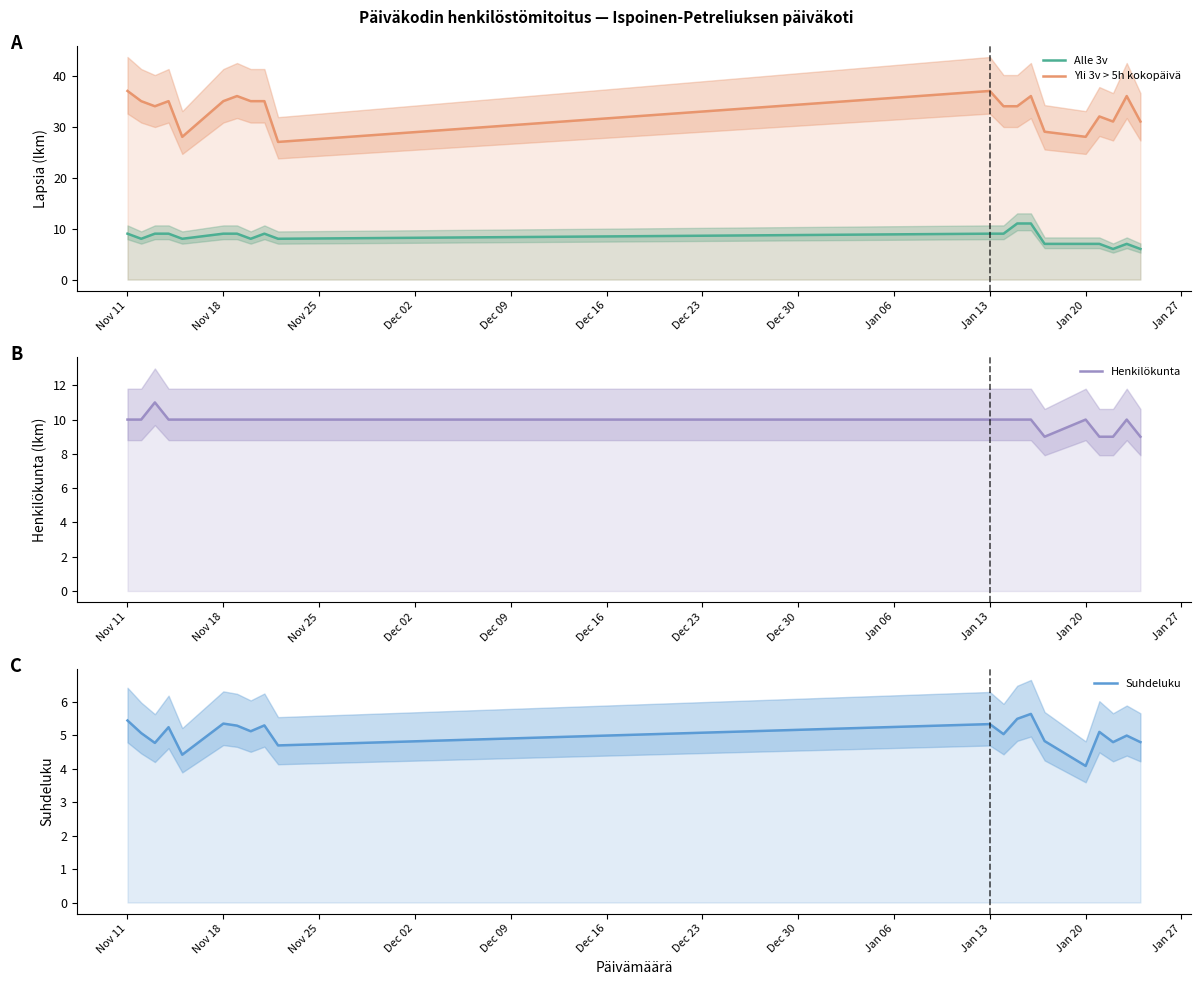

What position from the left is Nov 18?

6